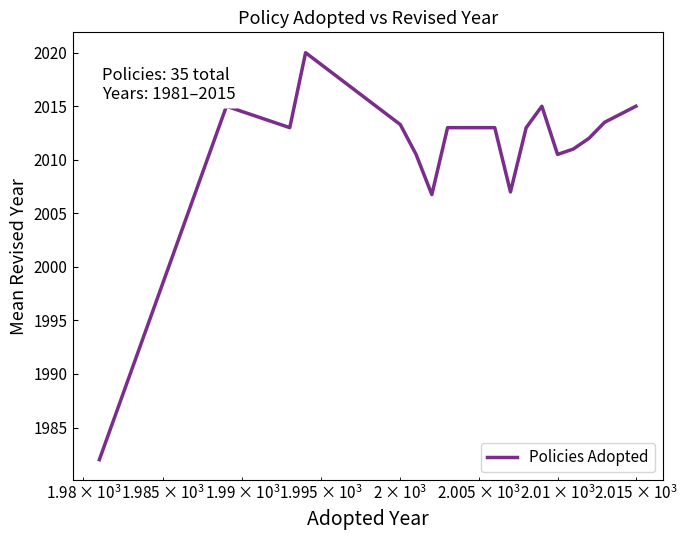

What is the minimum value shown in the chart?

1982.0